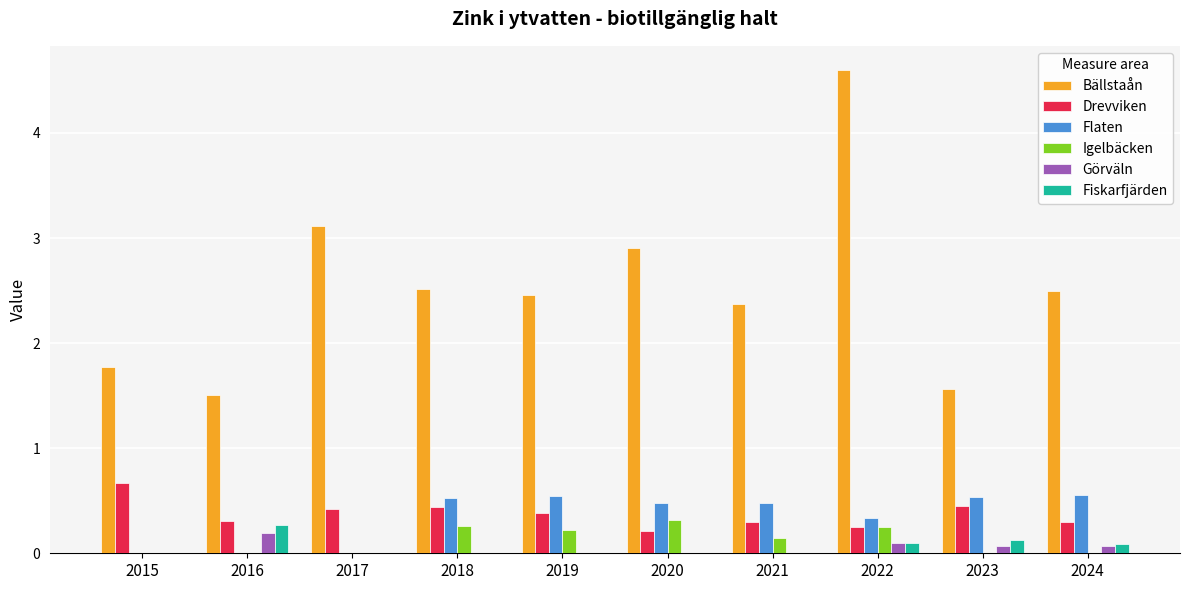

Is it true that Flaten equals 0.5 at 2021?

True